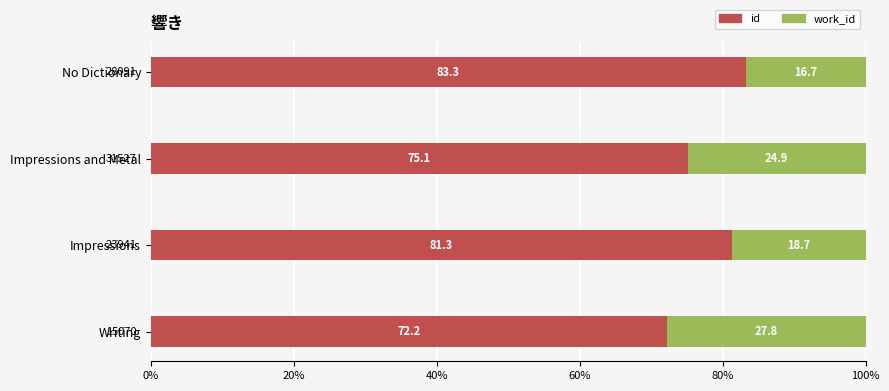

What is the difference between the maximum and minimum values in the id series?

11.1